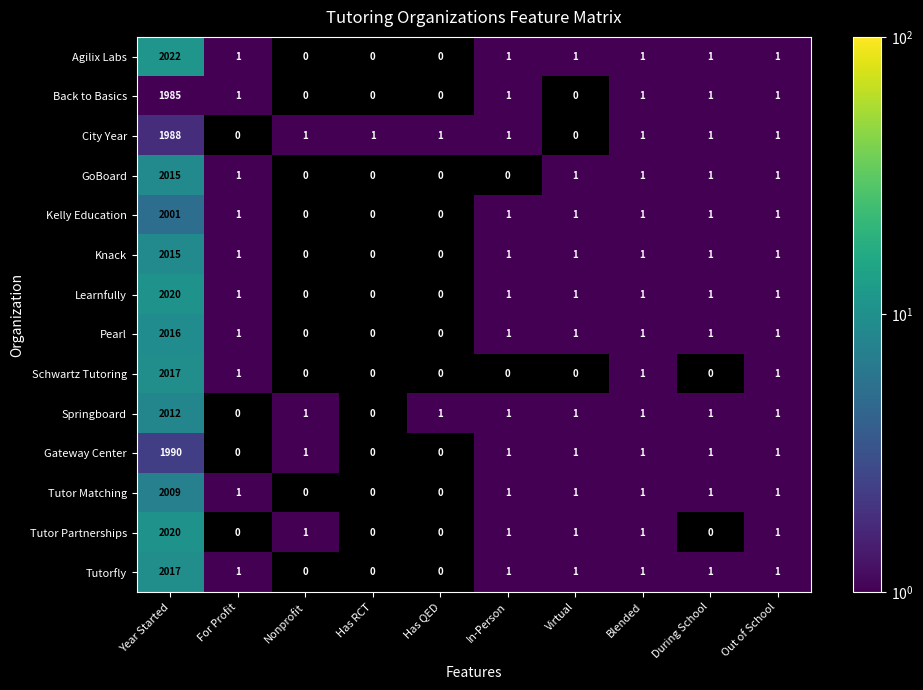

What is the average value of the Back to Basics series?

199